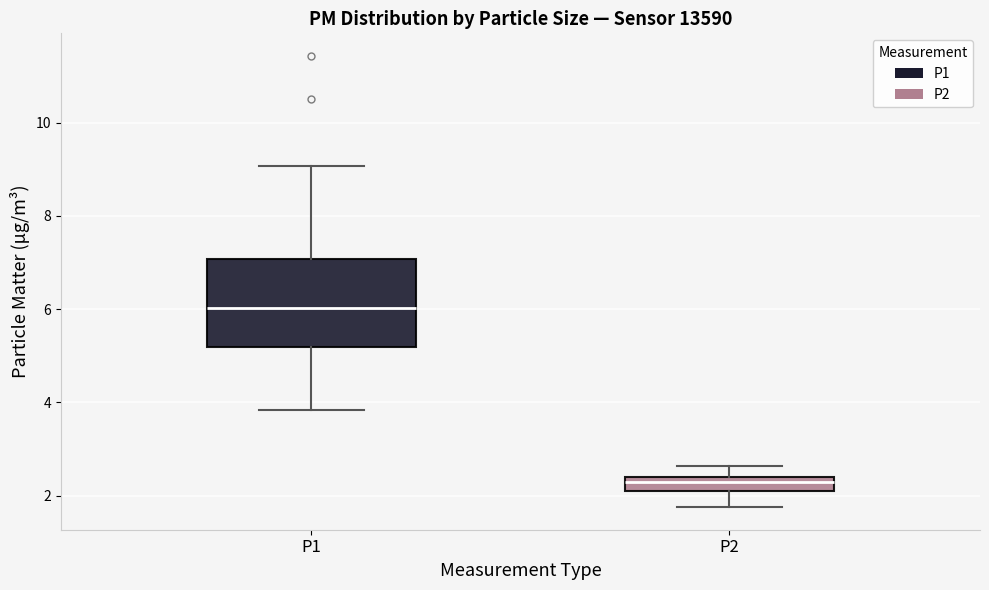

Which box's median line is the lowest?

P2